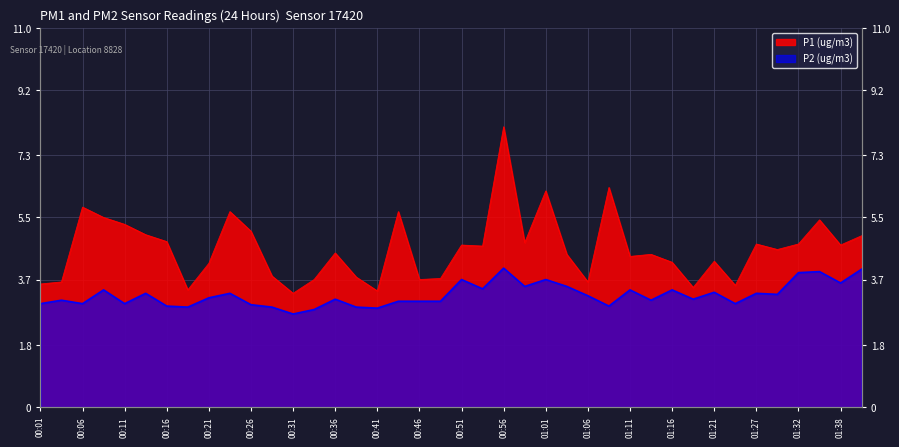

What is the sum of the P2 values at 01:38 and 01:24?

6.6